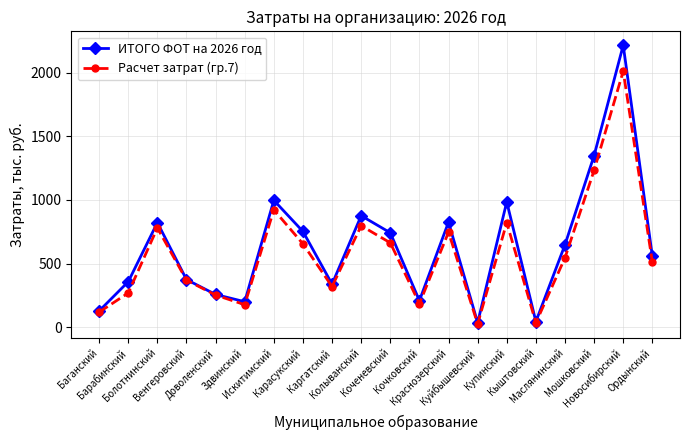

Which series has the widest spread of values?

ИТОГО ФОТ на 2026 год